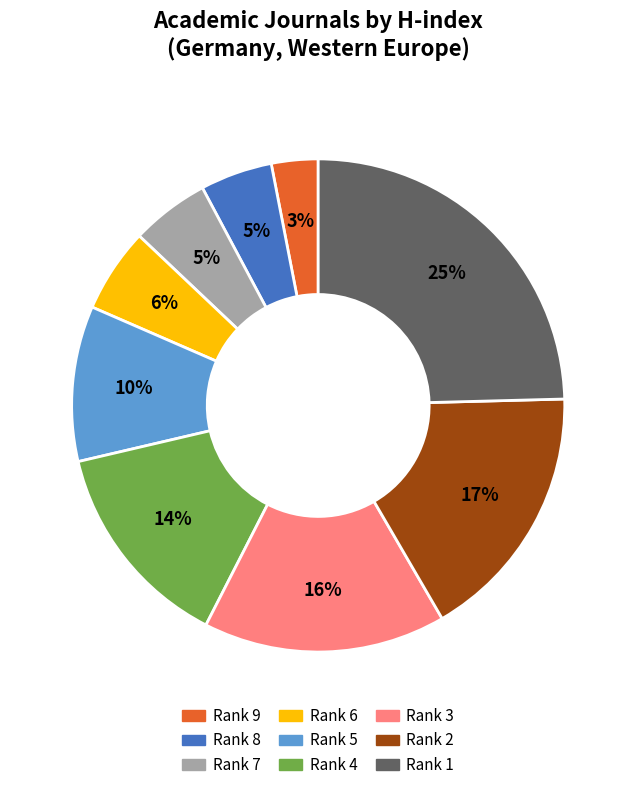

What is the ratio of the value at Rank 7 to the value at Rank 5?

0.5